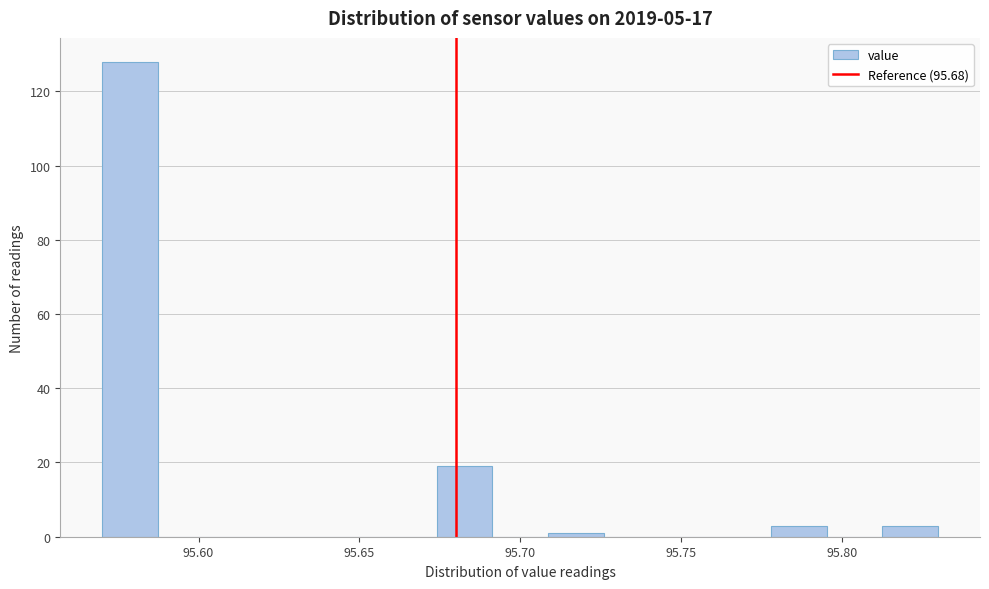

Around what value on the x-axis is the tallest bar? Give the approximate position of its centre, as read against the axis.

95.580